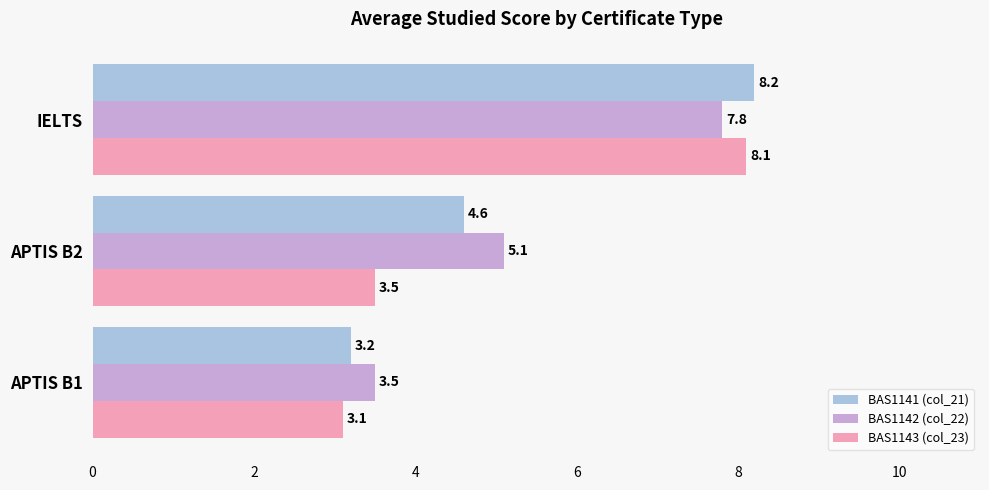

What is the difference between the second highest and minimum values in the BAS1143 (col_23) series?

0.4